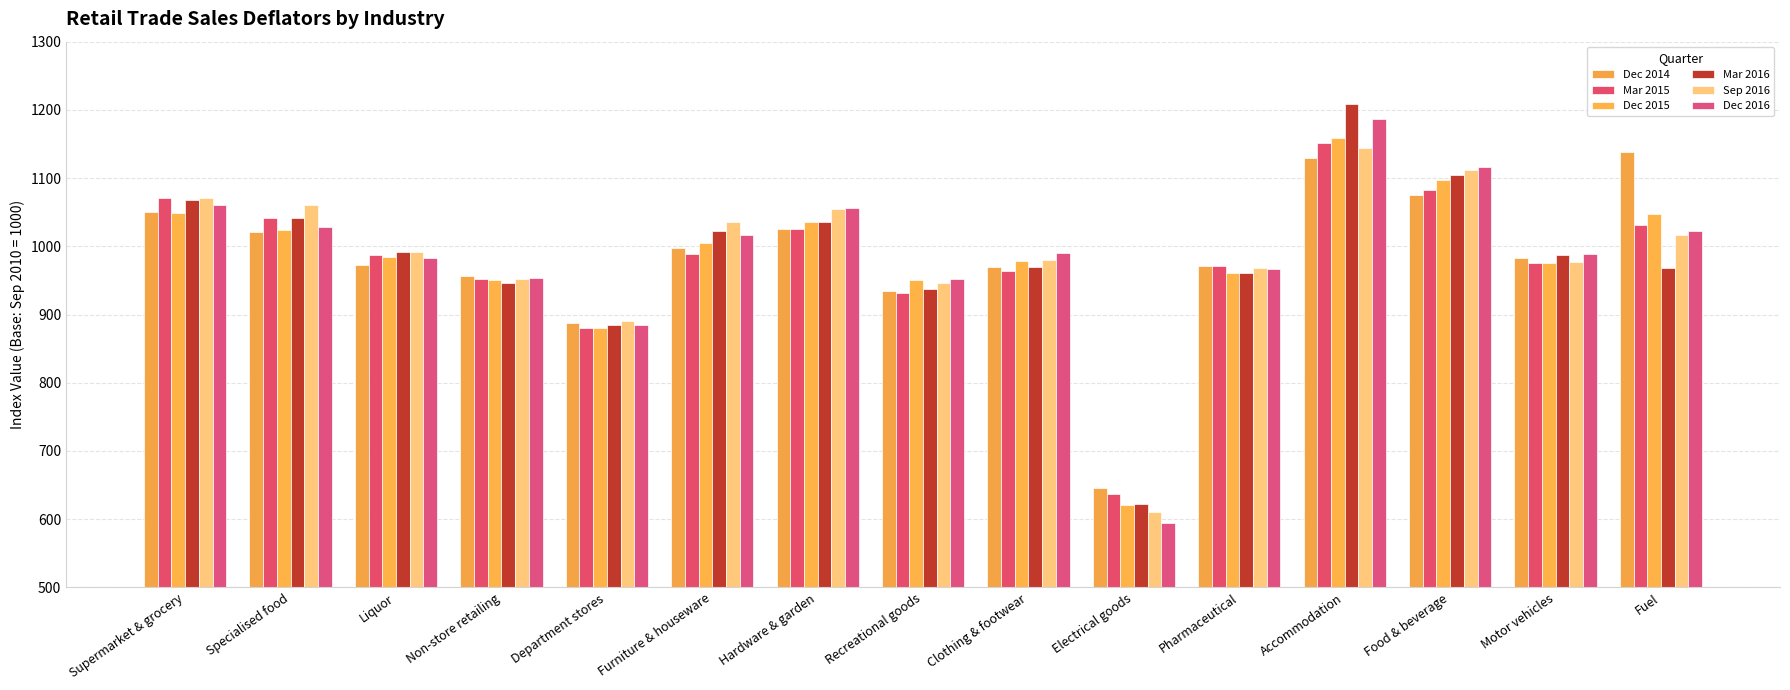

Reading left to right, list all the values displayed in this chart.

Dec 2014: Supermarket & grocery=1051	Specialised food=1021	Liquor=973	Non-store retailing=957	Department stores=888	Furniture & houseware=997	Hardware & garden=1025	Recreational goods=935	Clothing & footwear=970	Electrical goods=646	Pharmaceutical=971	Accommodation=1129	Food & beverage=1075	Motor vehicles=983	Fuel=1138
Mar 2015: Supermarket & grocery=1071	Specialised food=1041	Liquor=987	Non-store retailing=952	Department stores=881	Furniture & houseware=989	Hardware & garden=1025	Recreational goods=931	Clothing & footwear=964	Electrical goods=637	Pharmaceutical=971	Accommodation=1151	Food & beverage=1082	Motor vehicles=975	Fuel=1031
Dec 2015: Supermarket & grocery=1049	Specialised food=1024	Liquor=985	Non-store retailing=950	Department stores=880	Furniture & houseware=1005	Hardware & garden=1036	Recreational goods=950	Clothing & footwear=978	Electrical goods=621	Pharmaceutical=961	Accommodation=1159	Food & beverage=1097	Motor vehicles=976	Fuel=1047
Mar 2016: Supermarket & grocery=1068	Specialised food=1041	Liquor=991	Non-store retailing=946	Department stores=884	Furniture & houseware=1022	Hardware & garden=1036	Recreational goods=938	Clothing & footwear=970	Electrical goods=622	Pharmaceutical=961	Accommodation=1208	Food & beverage=1104	Motor vehicles=987	Fuel=968
Sep 2016: Supermarket & grocery=1071	Specialised food=1061	Liquor=992	Non-store retailing=952	Department stores=890	Furniture & houseware=1035	Hardware & garden=1054	Recreational goods=946	Clothing & footwear=980	Electrical goods=611	Pharmaceutical=968	Accommodation=1144	Food & beverage=1112	Motor vehicles=977	Fuel=1016
Dec 2016: Supermarket & grocery=1060	Specialised food=1028	Liquor=983	Non-store retailing=953	Department stores=884	Furniture & houseware=1016	Hardware & garden=1056	Recreational goods=952	Clothing & footwear=990	Electrical goods=594	Pharmaceutical=967	Accommodation=1186	Food & beverage=1117	Motor vehicles=989	Fuel=1023